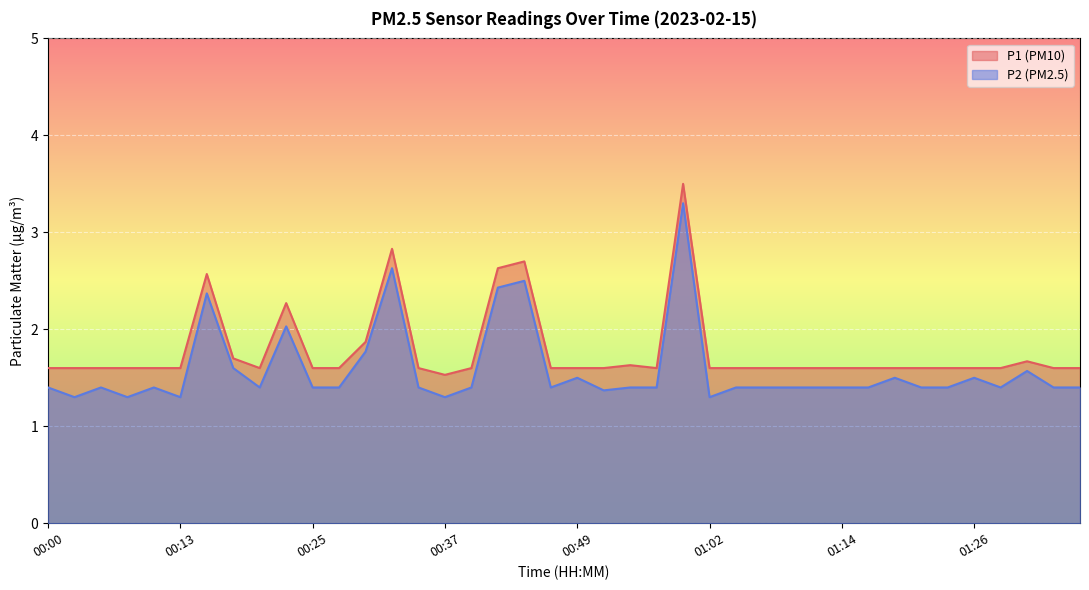

How many lines are shown in the chart?

2